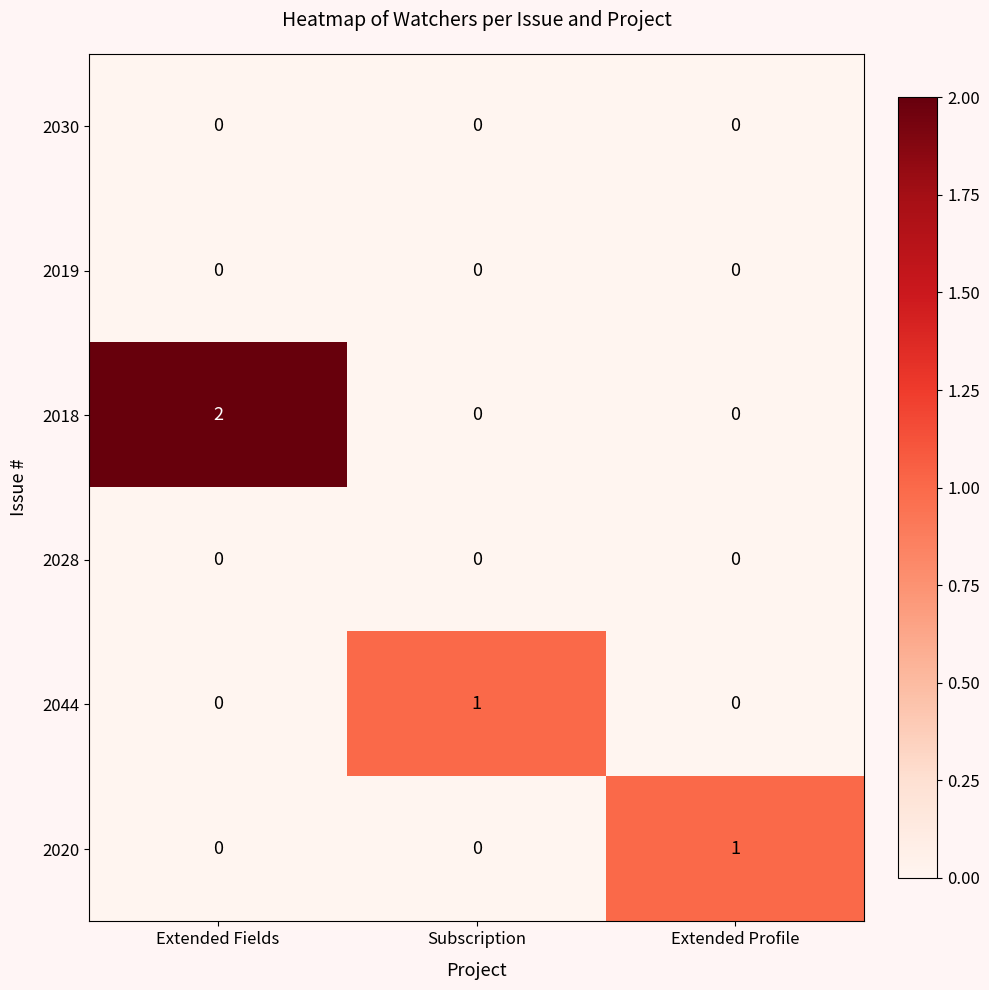

True or false: 2044 has a value of 0 at Extended Profile.

True